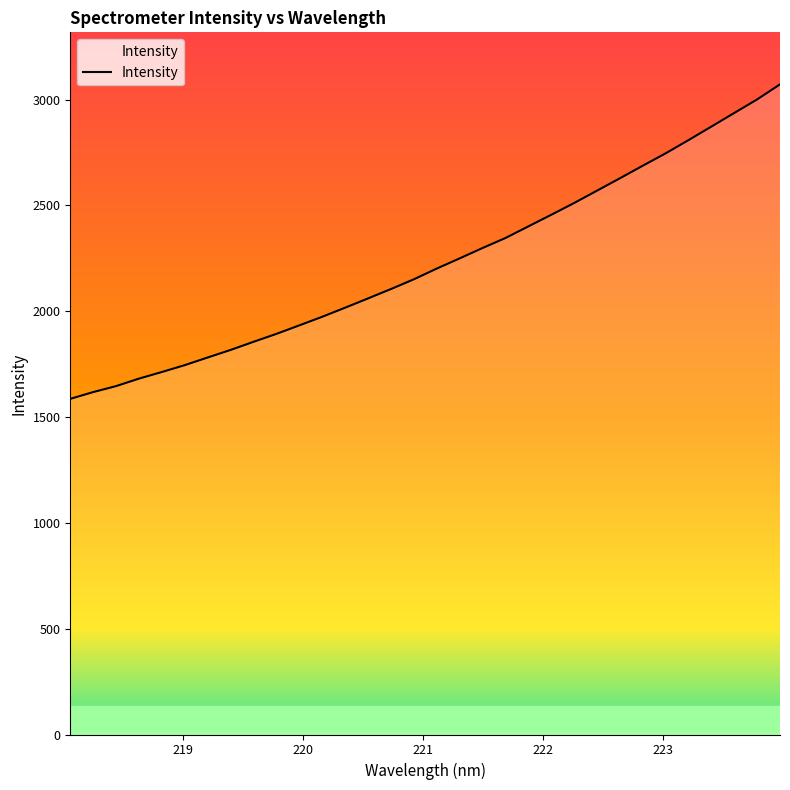

What is the minimum value shown in the chart?

1585.8